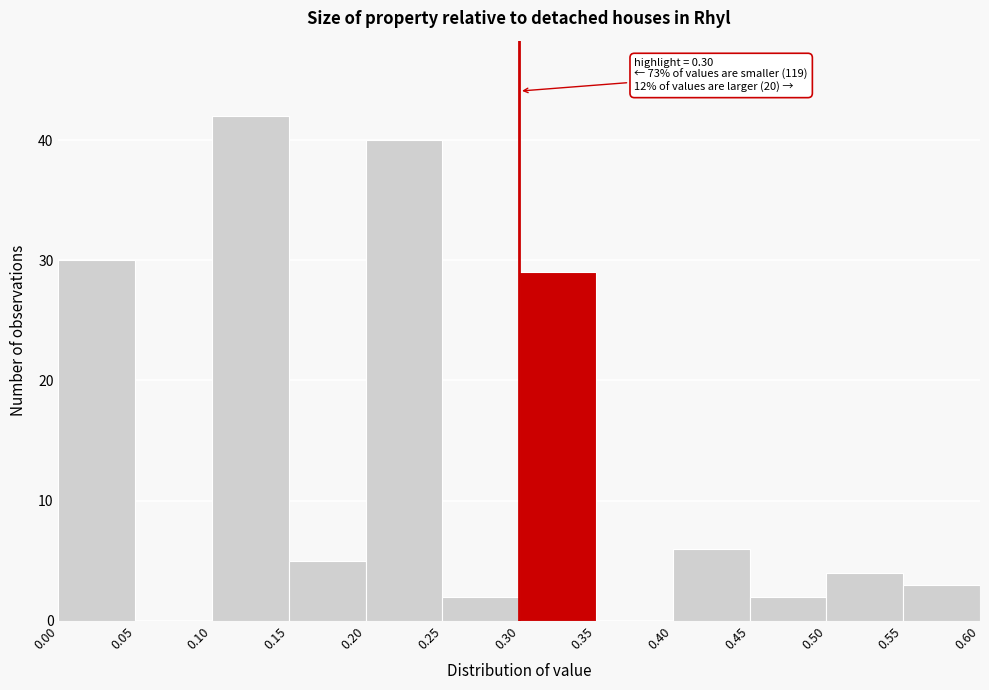

Which range on the x-axis has the tallest bar?

0.10 to 0.15